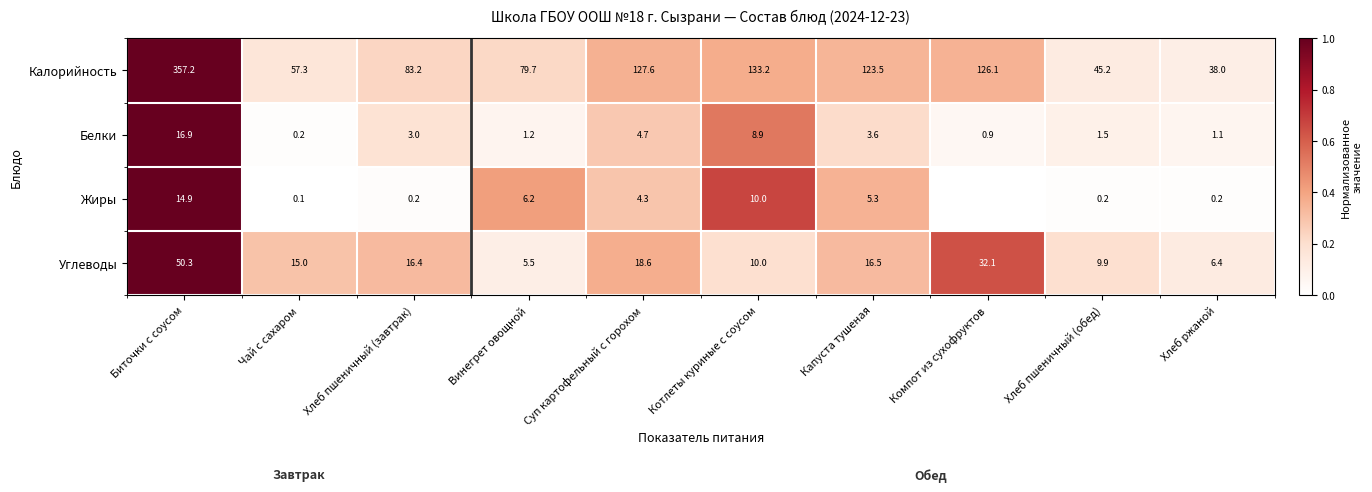

At how many categories does at least one series exceed 0?

10